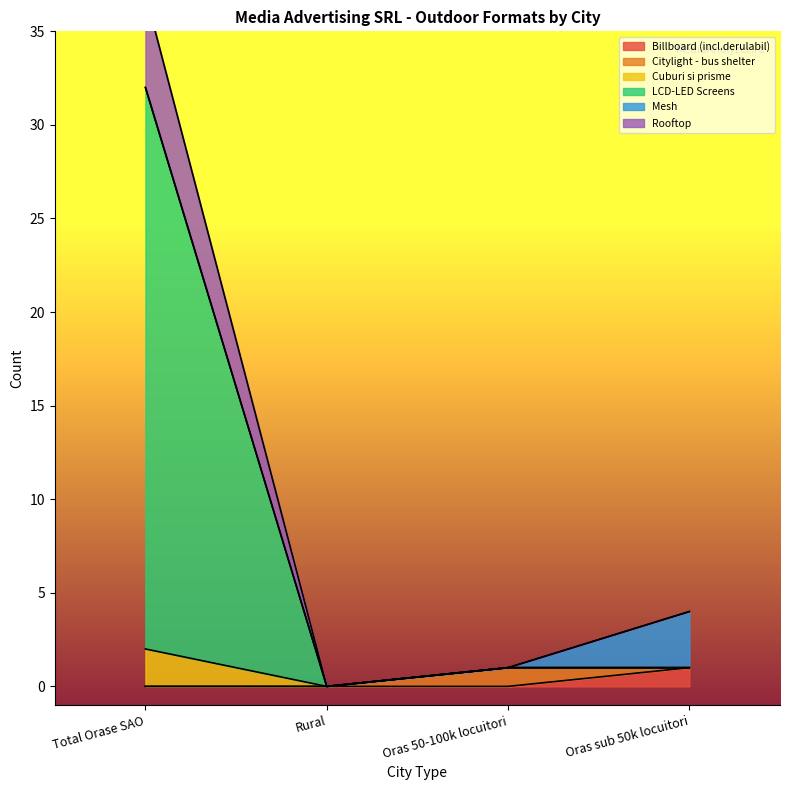

Does the chart have visible grid lines?

No